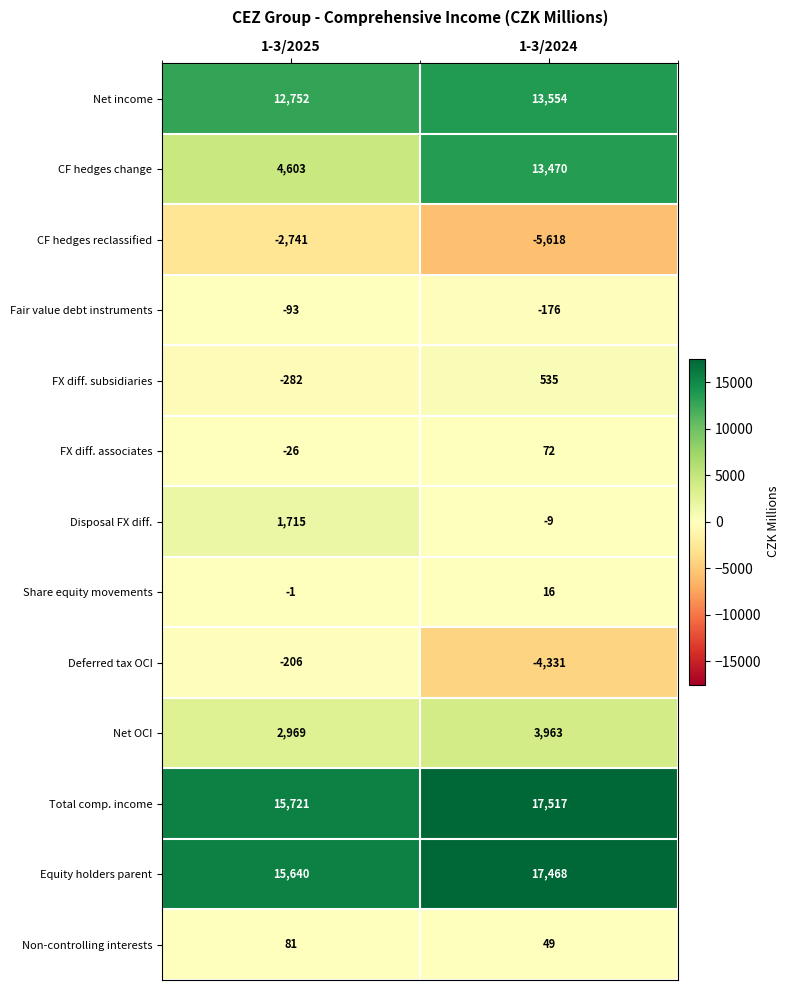

Reading right to left, transcribe all the data shown in this chart.

Net income: 1-3/2024=13554	1-3/2025=12752
CF hedges change: 1-3/2024=13470	1-3/2025=4603
CF hedges reclassified: 1-3/2024=-5618	1-3/2025=-2741
Fair value debt instruments: 1-3/2024=-176	1-3/2025=-93
FX diff. subsidiaries: 1-3/2024=535	1-3/2025=-282
FX diff. associates: 1-3/2024=72	1-3/2025=-26
Disposal FX diff.: 1-3/2024=-9	1-3/2025=1715
Share equity movements: 1-3/2024=16	1-3/2025=-1
Deferred tax OCI: 1-3/2024=-4331	1-3/2025=-206
Net OCI: 1-3/2024=3963	1-3/2025=2969
Total comp. income: 1-3/2024=17517	1-3/2025=15721
Equity holders parent: 1-3/2024=17468	1-3/2025=15640
Non-controlling interests: 1-3/2024=49	1-3/2025=81